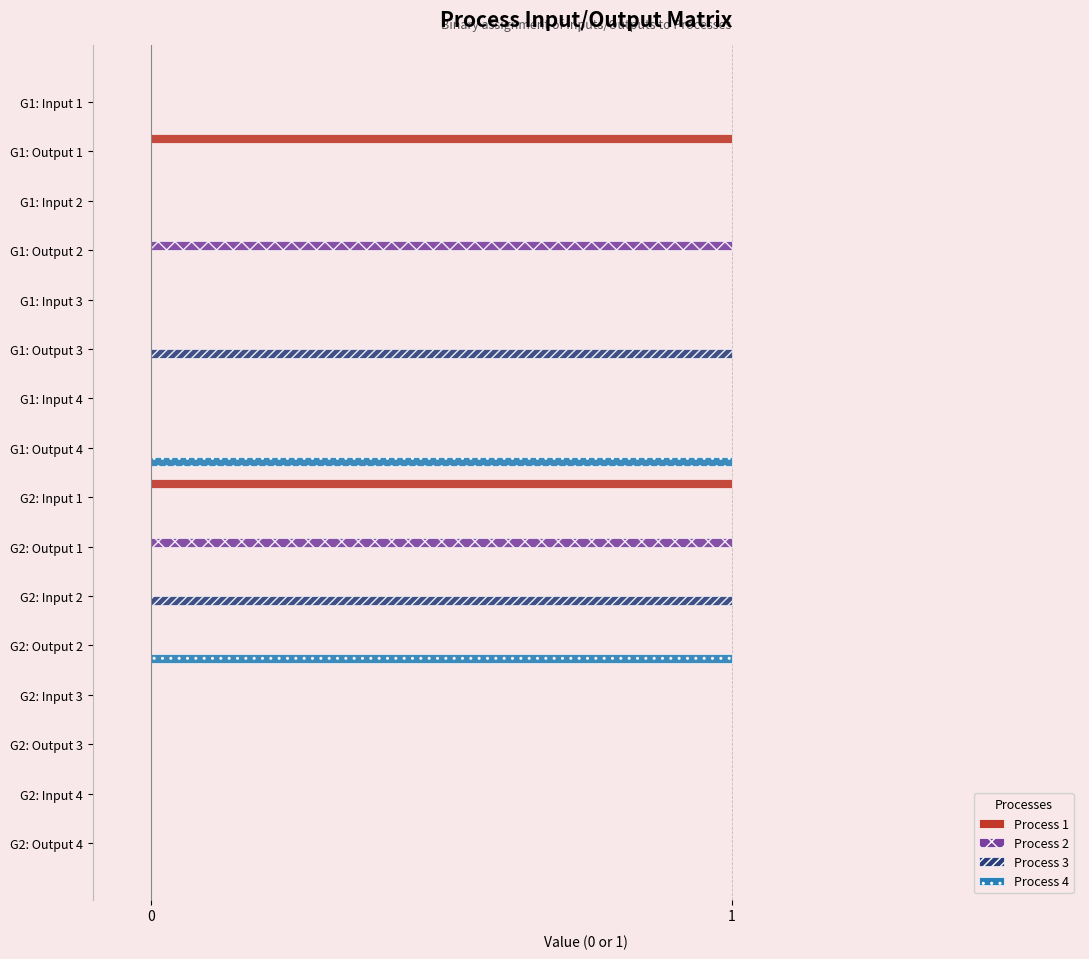

How many series are shown in this chart?

4